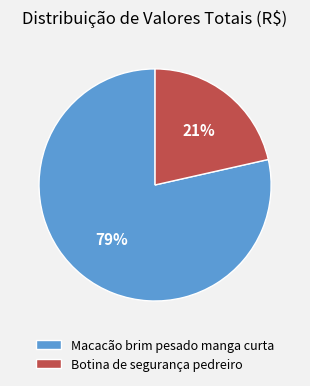

Which category has the smallest portion of the pie?

Botina de segurança pedreiro